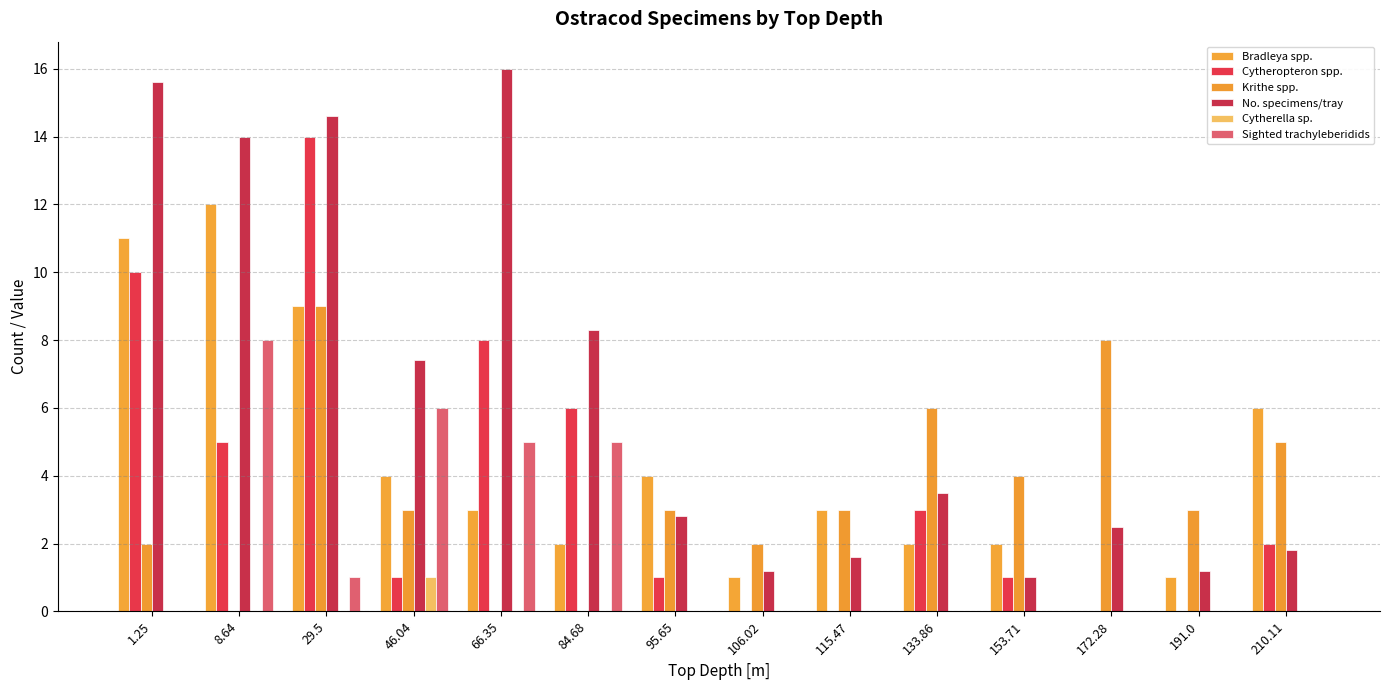

Where does the No. specimens/tray series first go above 3?

1.25